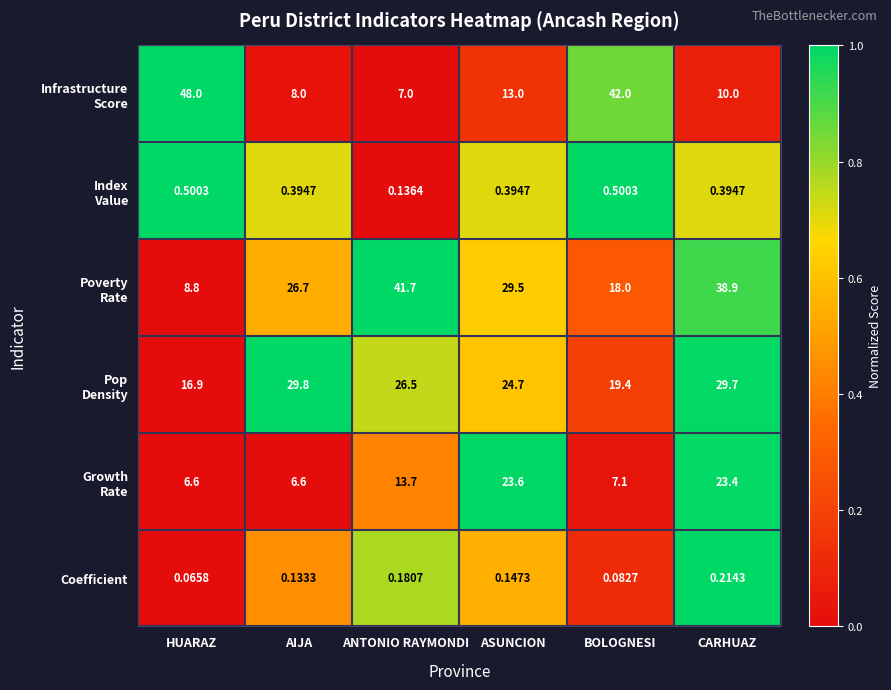

List the labels in order of Coefficient value, largest first.

CARHUAZ, ANTONIO RAYMONDI, ASUNCION, AIJA, BOLOGNESI, HUARAZ